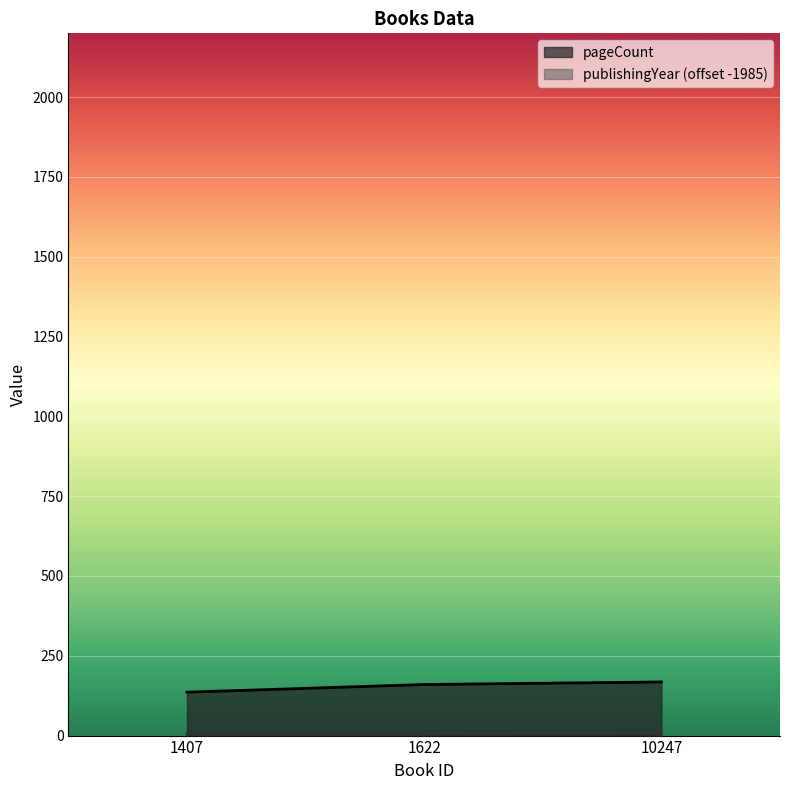

What is the sum of all pageCount values?

464